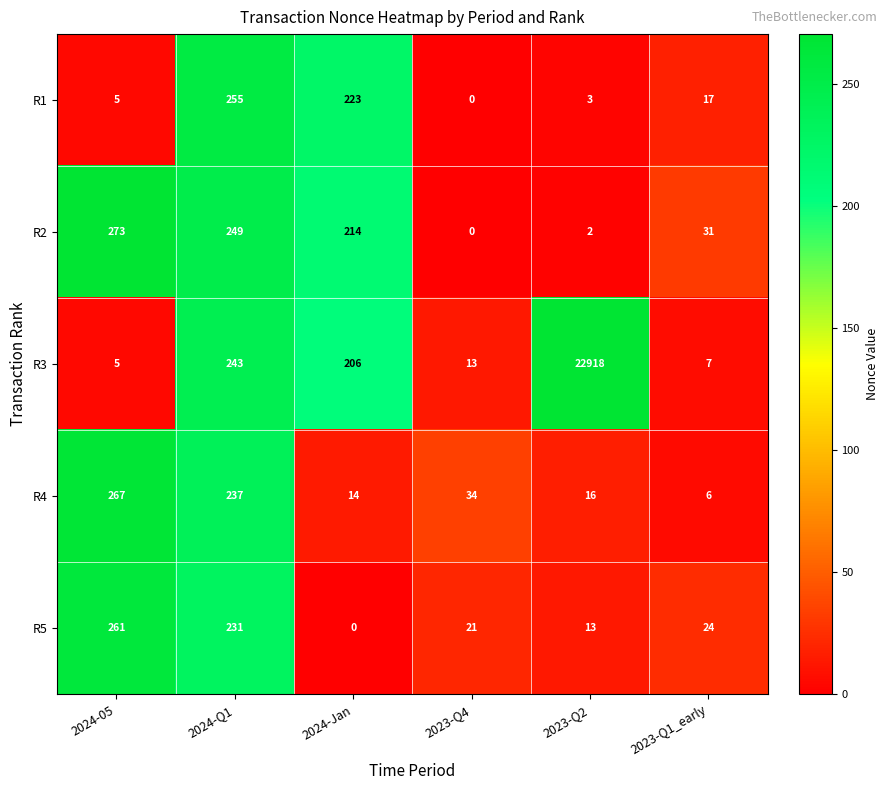

Which series changed the most between 2023-Q4 and 2023-Q1_early?

R2